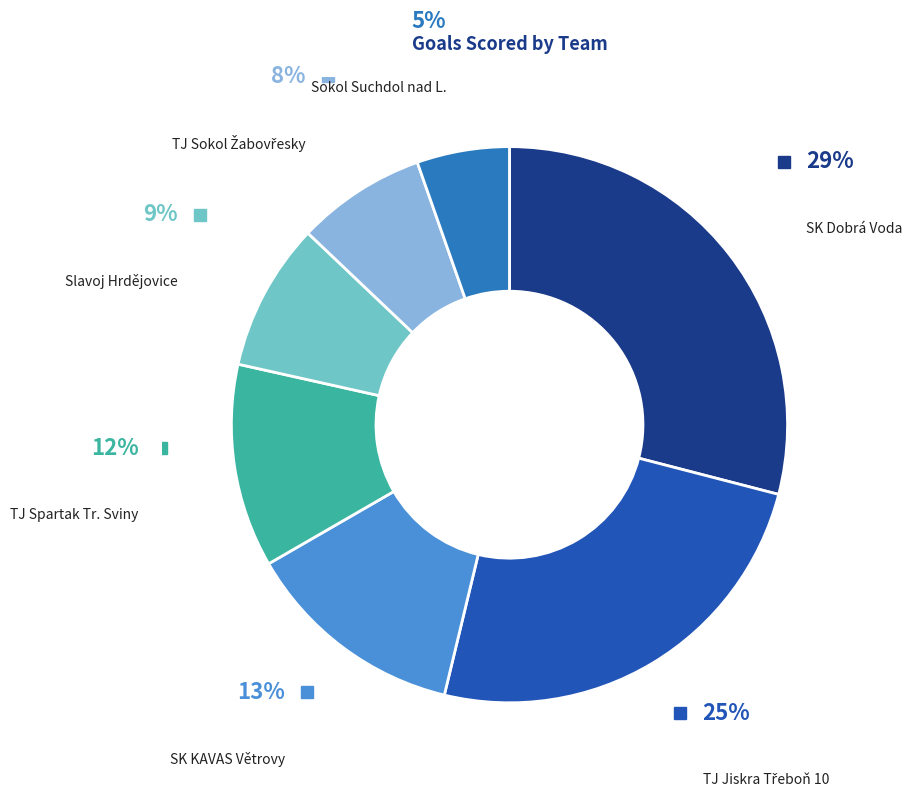

Count the number of slices in the pie.

7